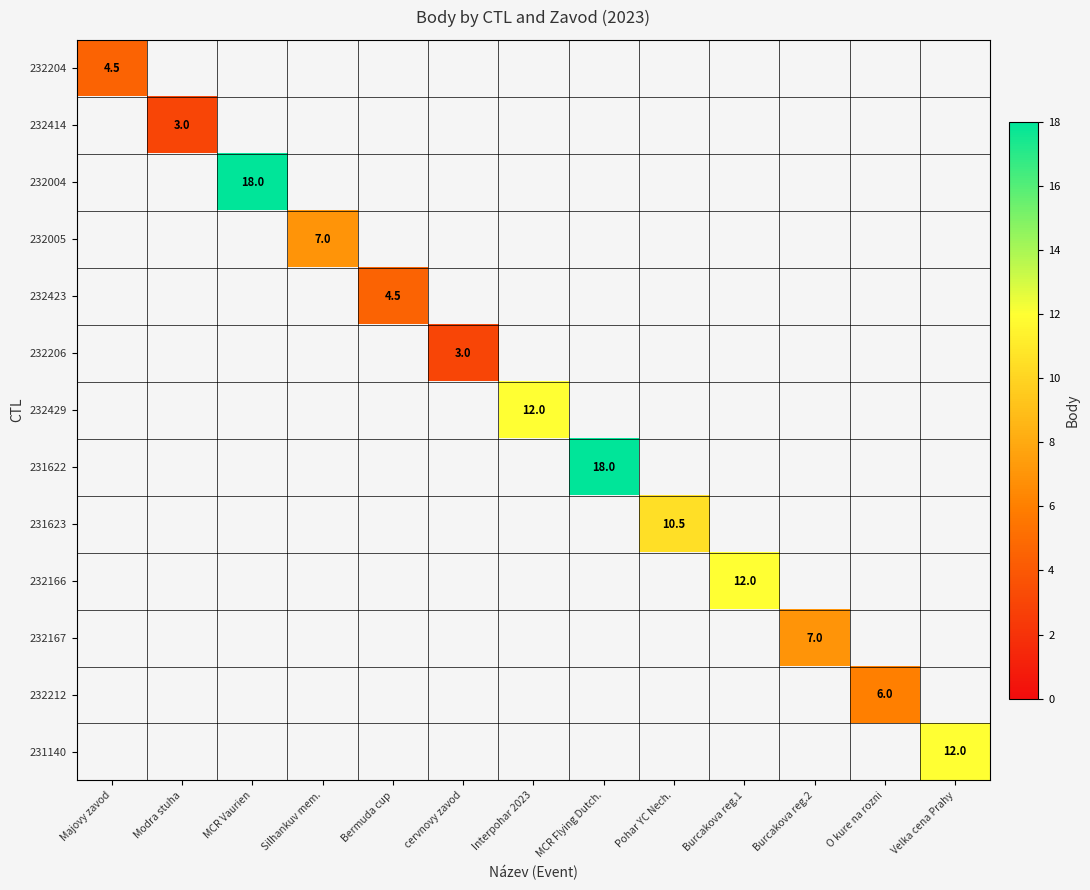

Which series has the widest spread of values?

232204